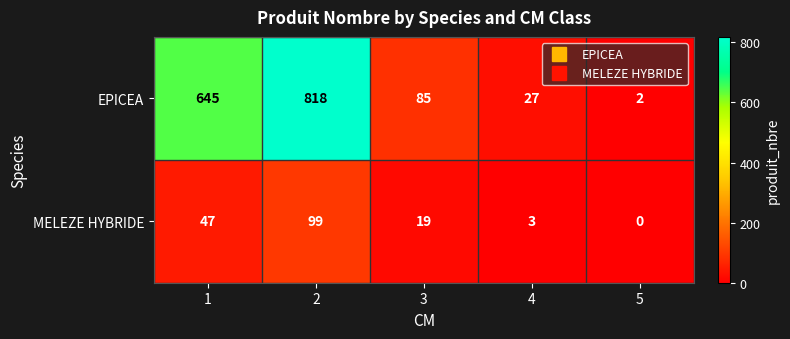

At which category is the sum across all series the highest?

2